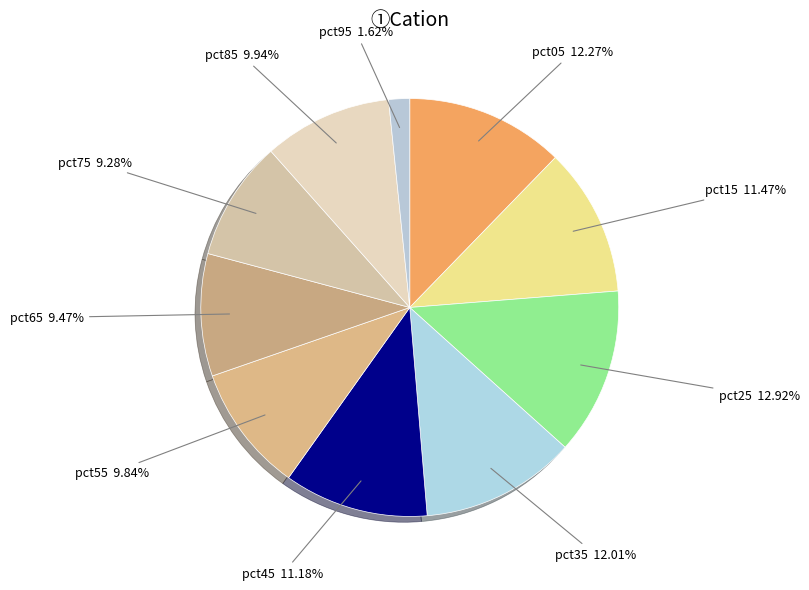

How many slices are in this pie chart?

10